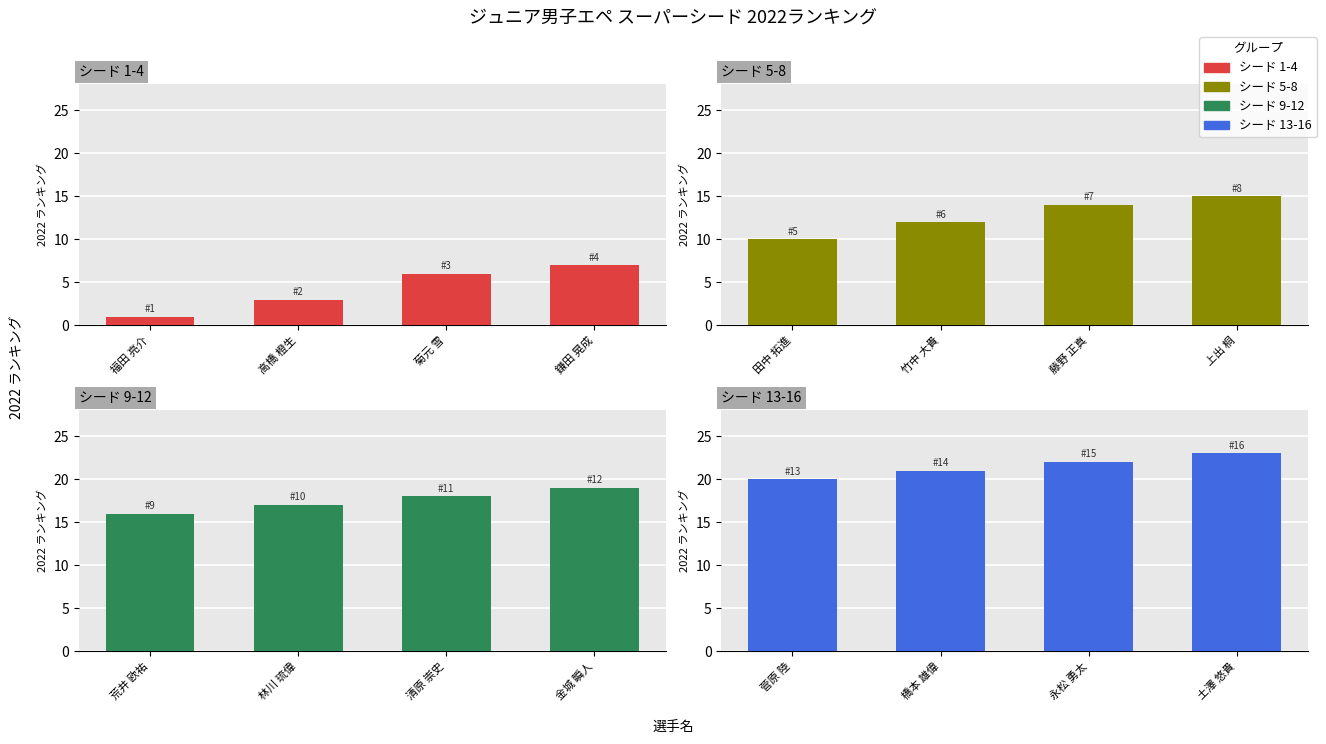

Which series has the largest range (max minus min)?

シード 1-4